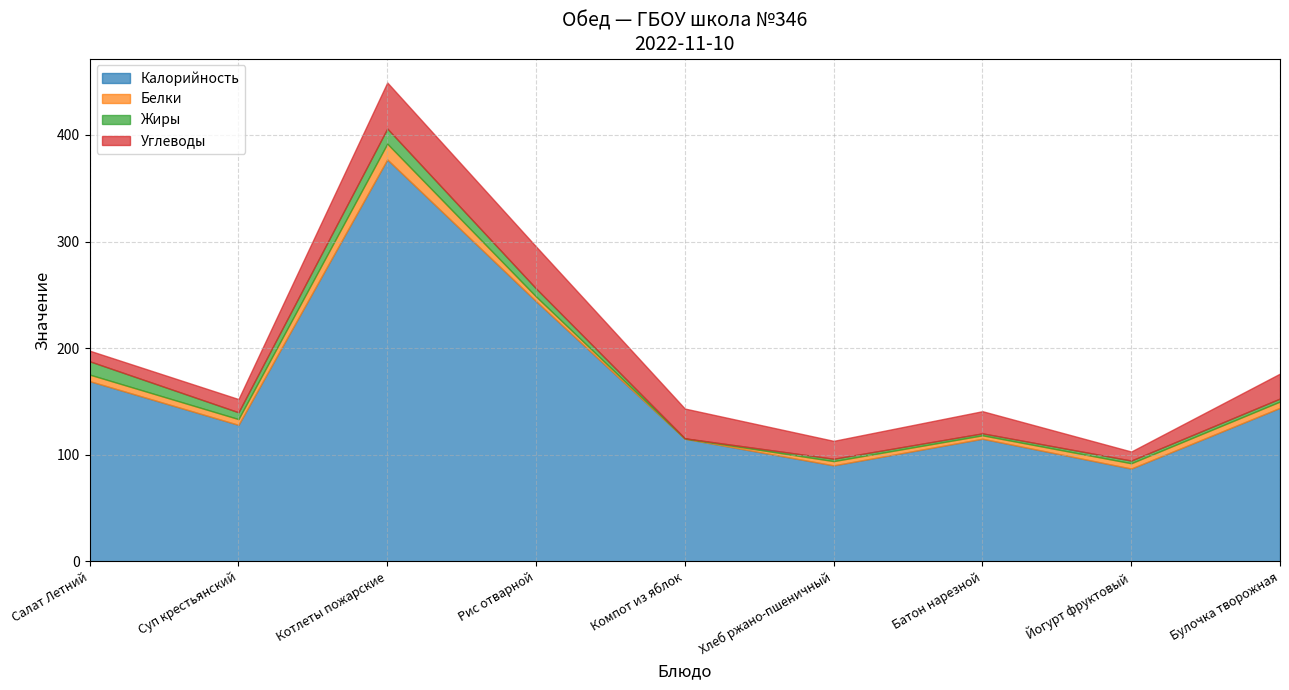

True or false: Углеводы has more than 0 interior local peaks.

True